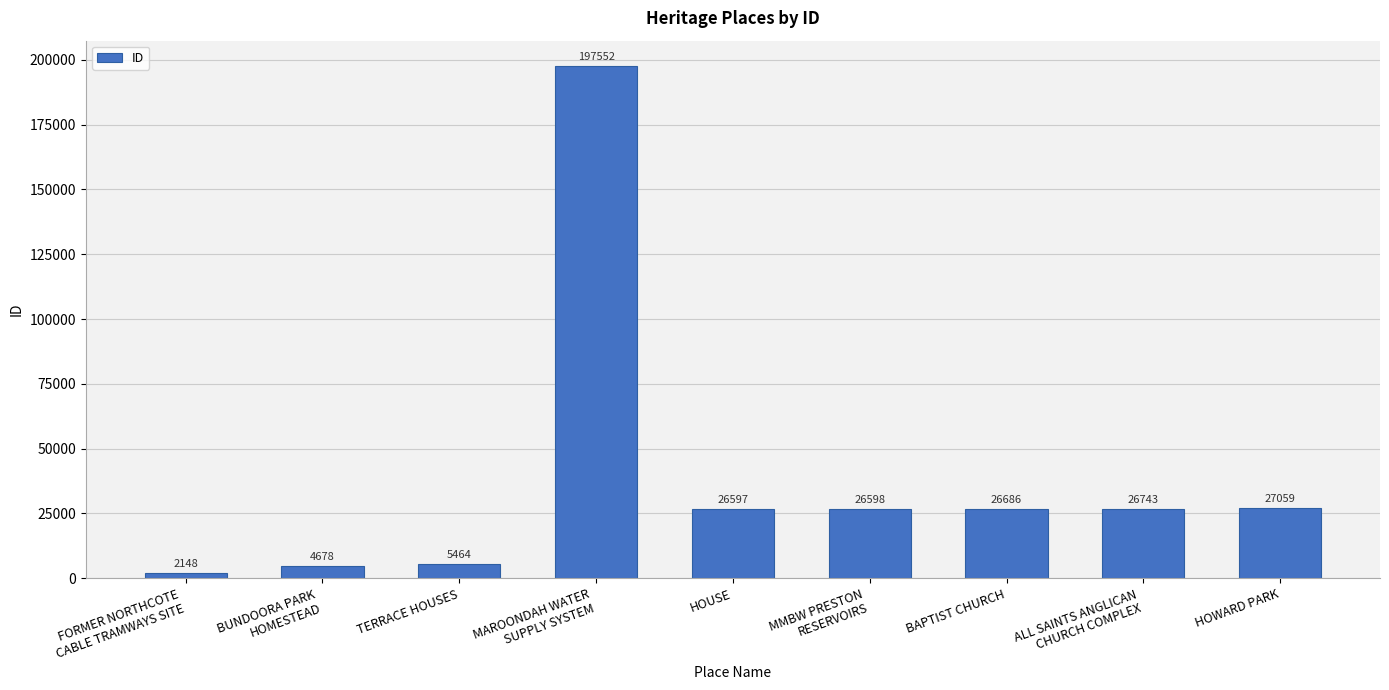

True or false: the data shows 12925 at MMBW PRESTON
RESERVOIRS.

False